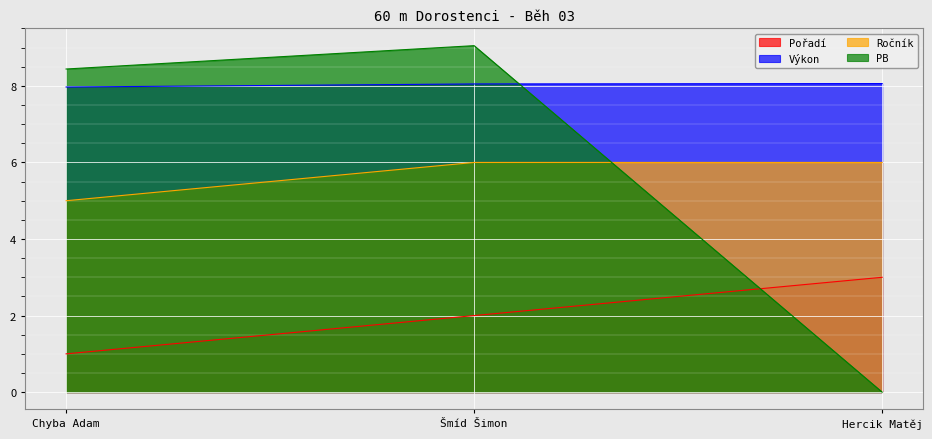

Is it true that Ročník equals 5.0 at Chyba Adam?

True